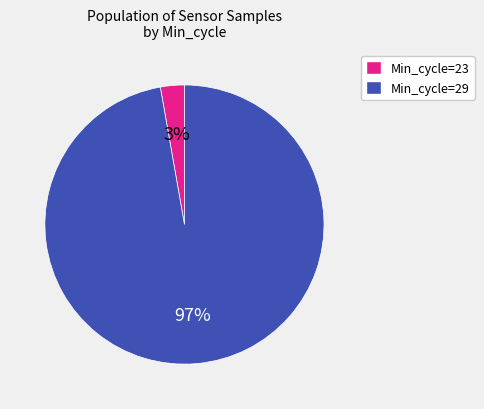

To the nearest percent, what is the combined percentage of Min_cycle=23 and Min_cycle=29?

100%